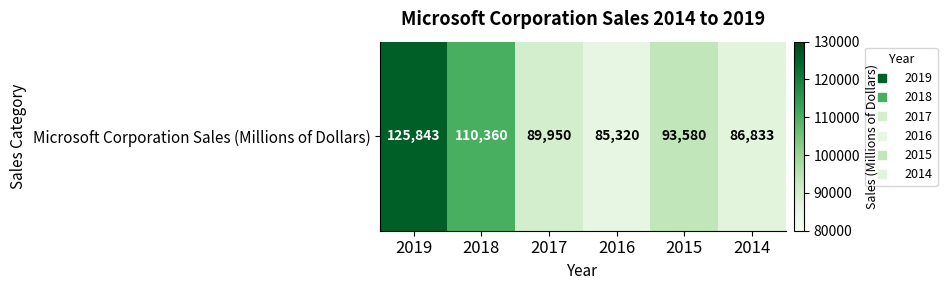

Rank the categories by value from lowest to highest.

2016, 2014, 2017, 2015, 2018, 2019